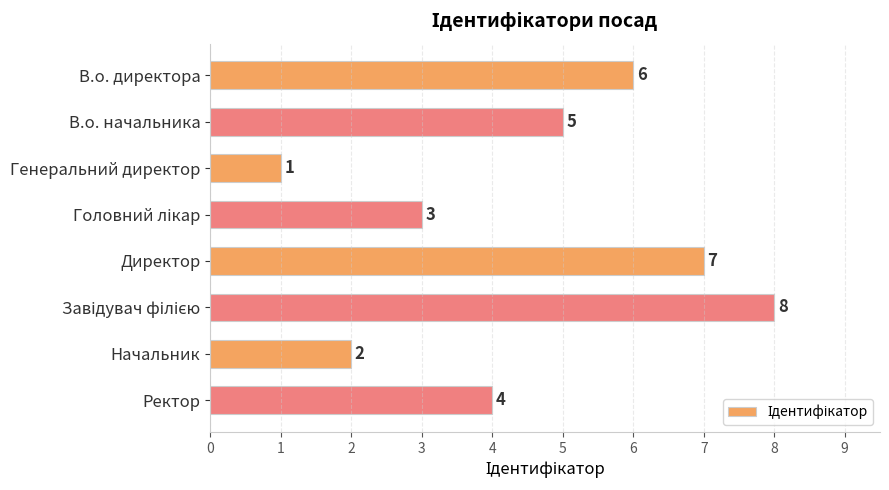

Reading bottom to top, extract all data points from this chart.

4	2	8	7	3	1	5	6